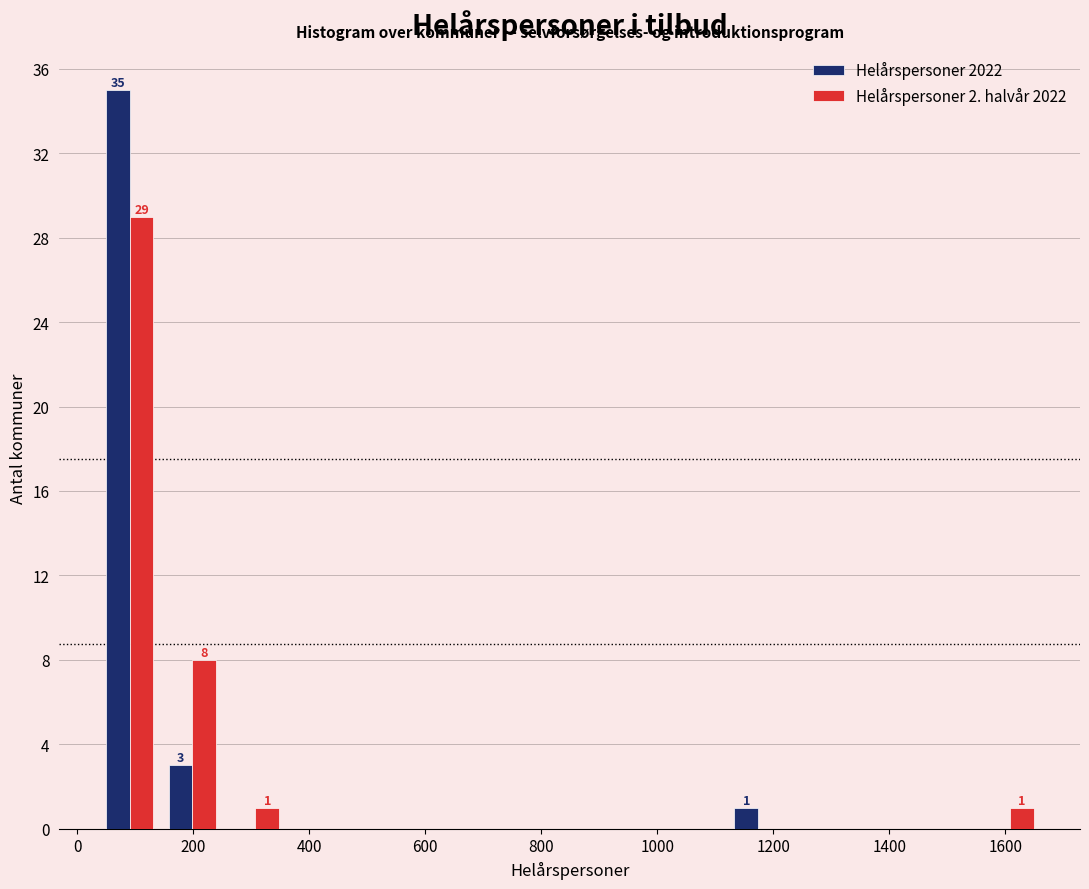

In the Helårspersoner 2022 series, which range on the x-axis has the tallest bar?

40 to 140